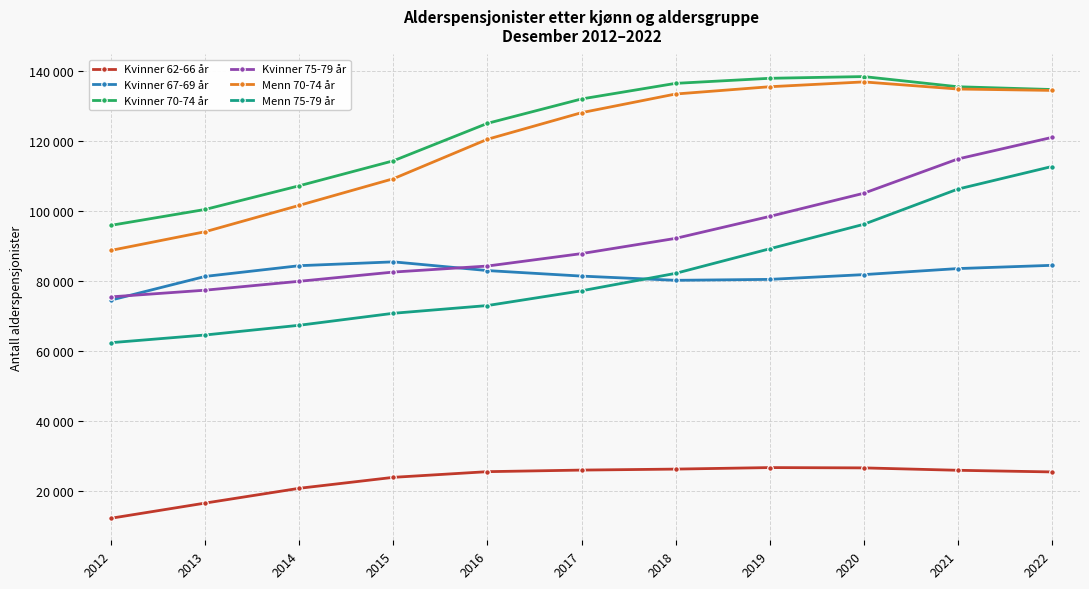

What are all the series names shown in the legend?

Kvinner 62-66 år, Kvinner 67-69 år, Kvinner 70-74 år, Kvinner 75-79 år, Menn 70-74 år, Menn 75-79 år